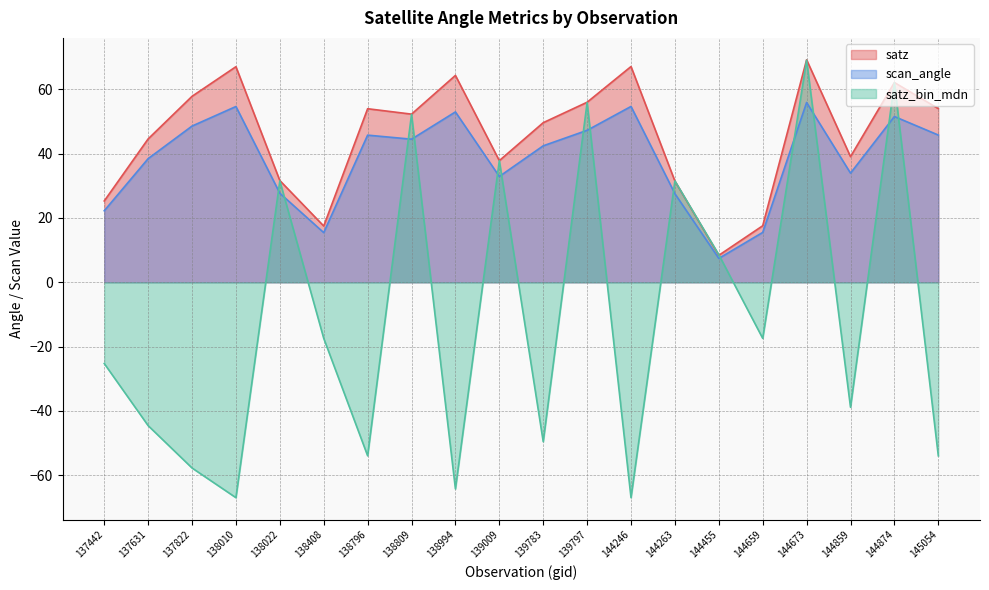

At which category does scan_angle reach its first local valley?

138408